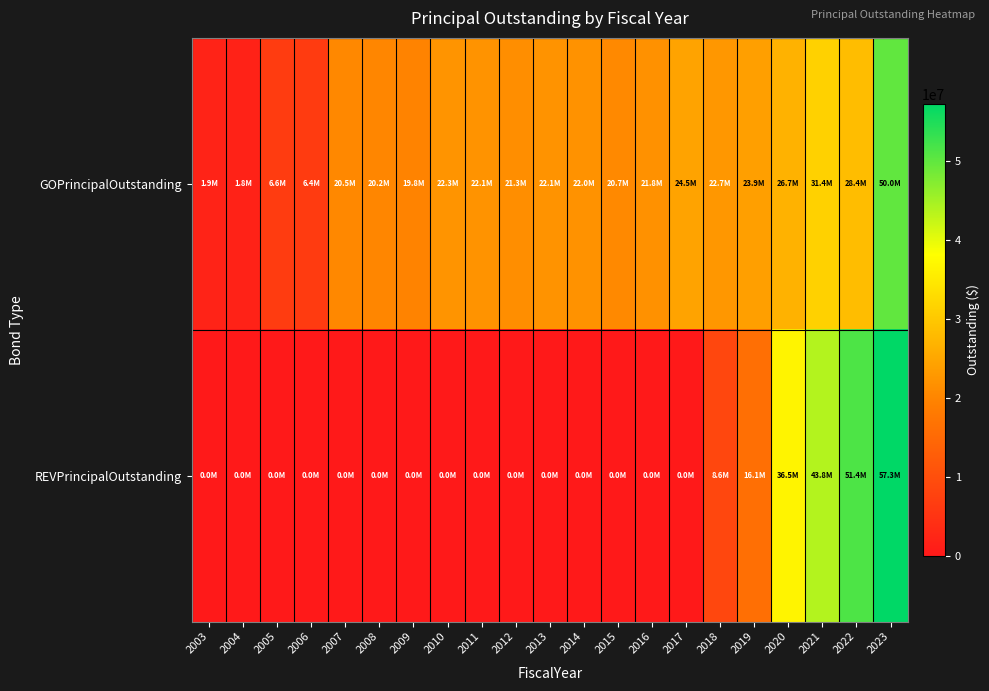

What is the maximum value shown in the chart?

57300000